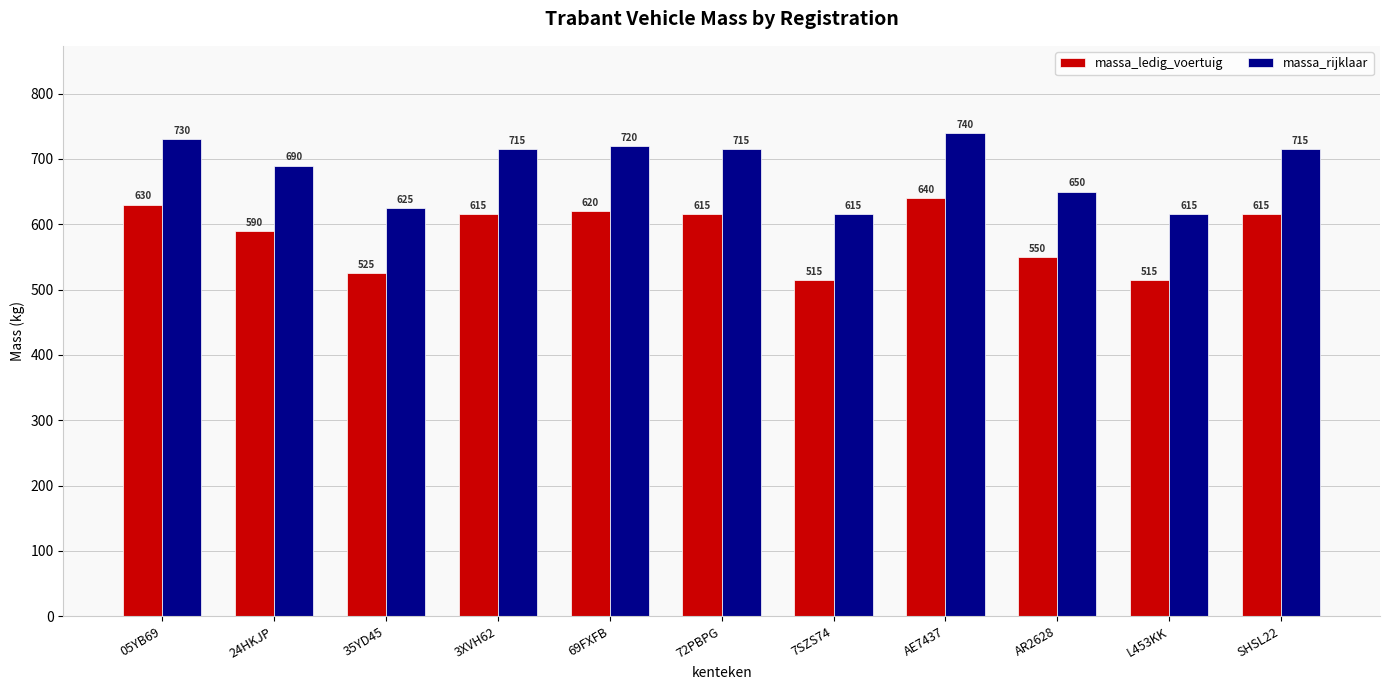

How many groups of bars are there?

11